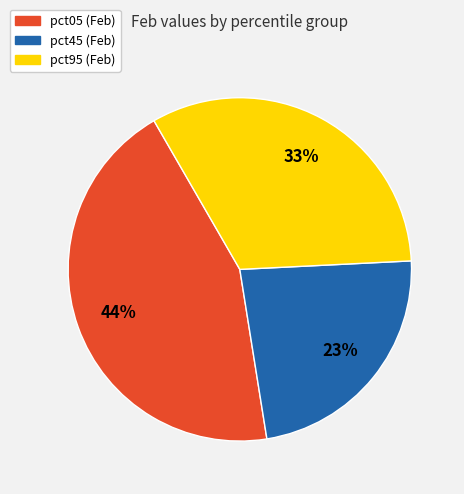

Does any single category account for the majority?

No